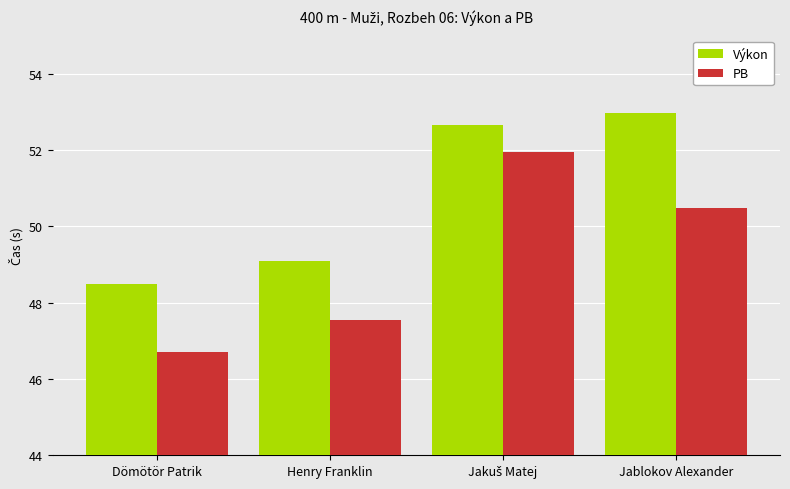

What are all the series names shown in the legend?

Výkon, PB